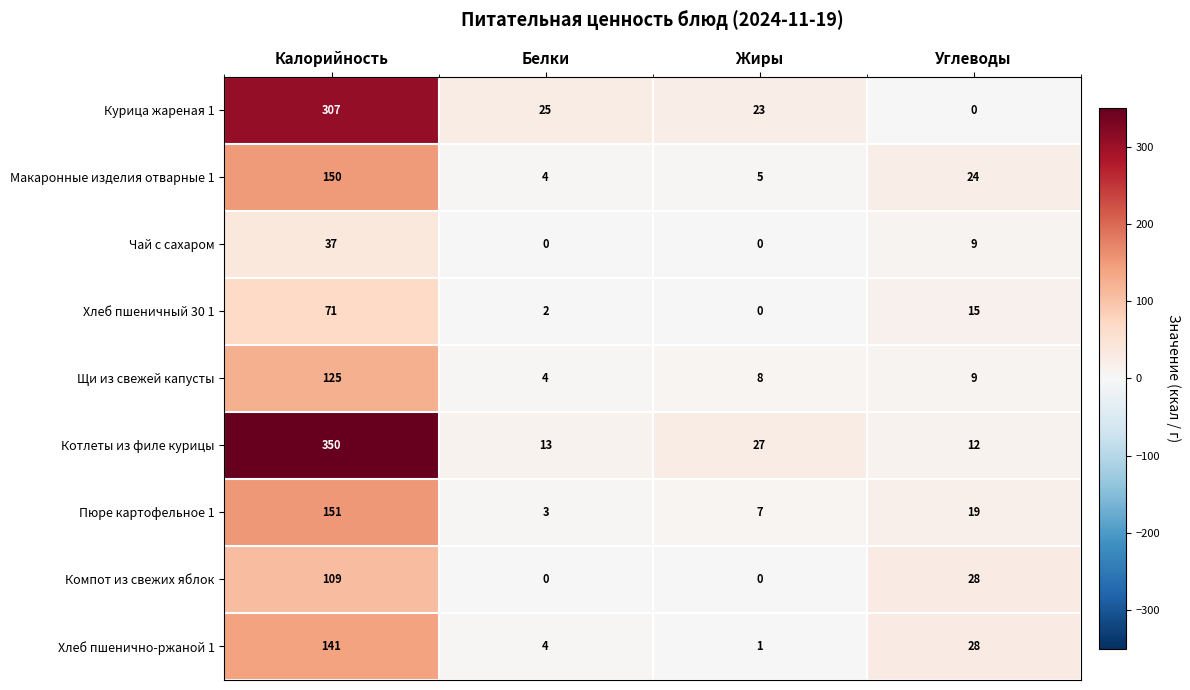

How many categories are shown in the chart?

4